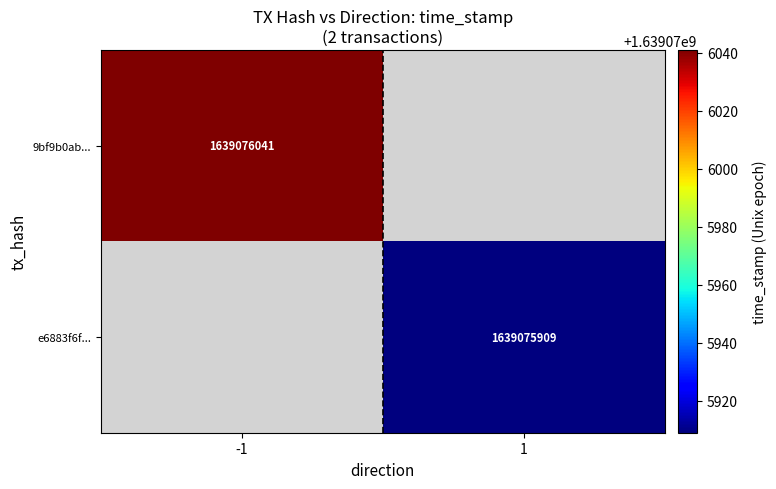

What is the spread (max minus min) of values at time_stamp?

132